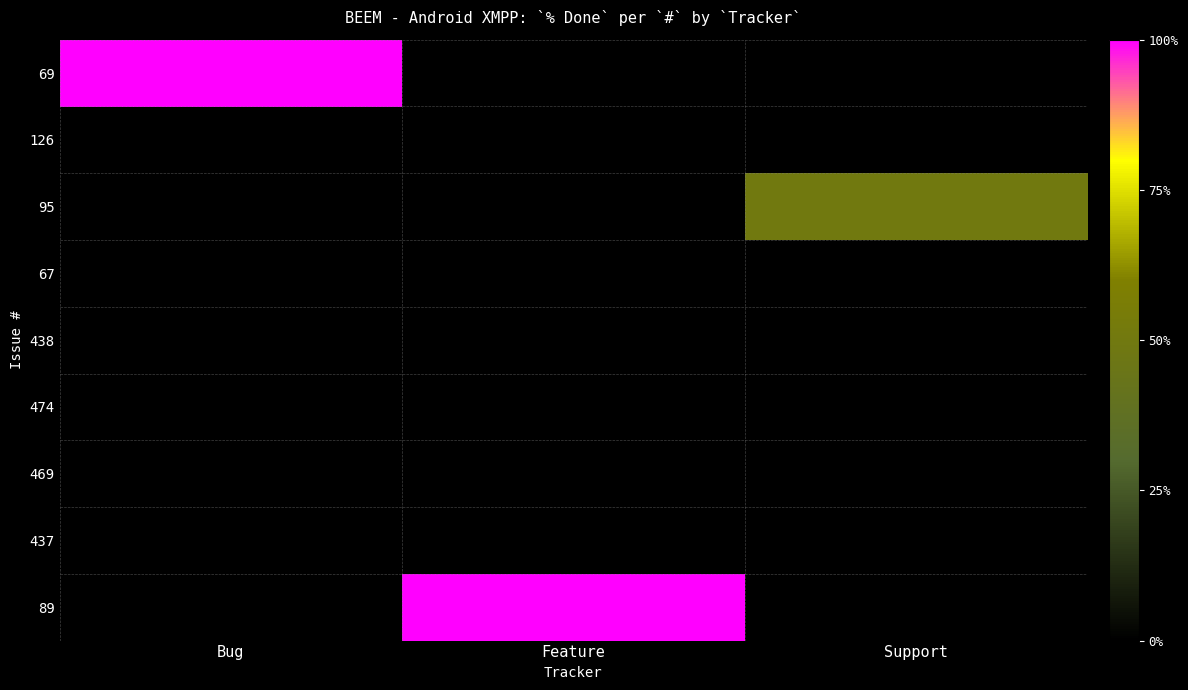

At which category is the sum across all series the highest?

Bug